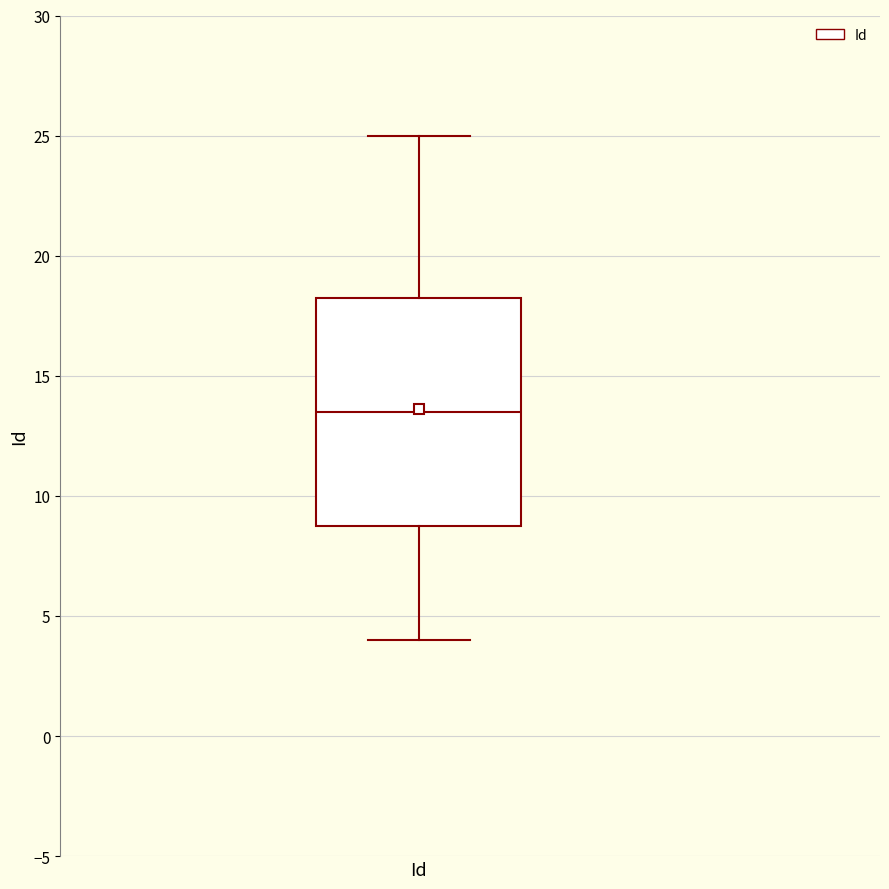

Where is the lower edge of the box for Id on the y-axis? The values are not printed on the chart, so give them approximately, as read against the axis.

9.0